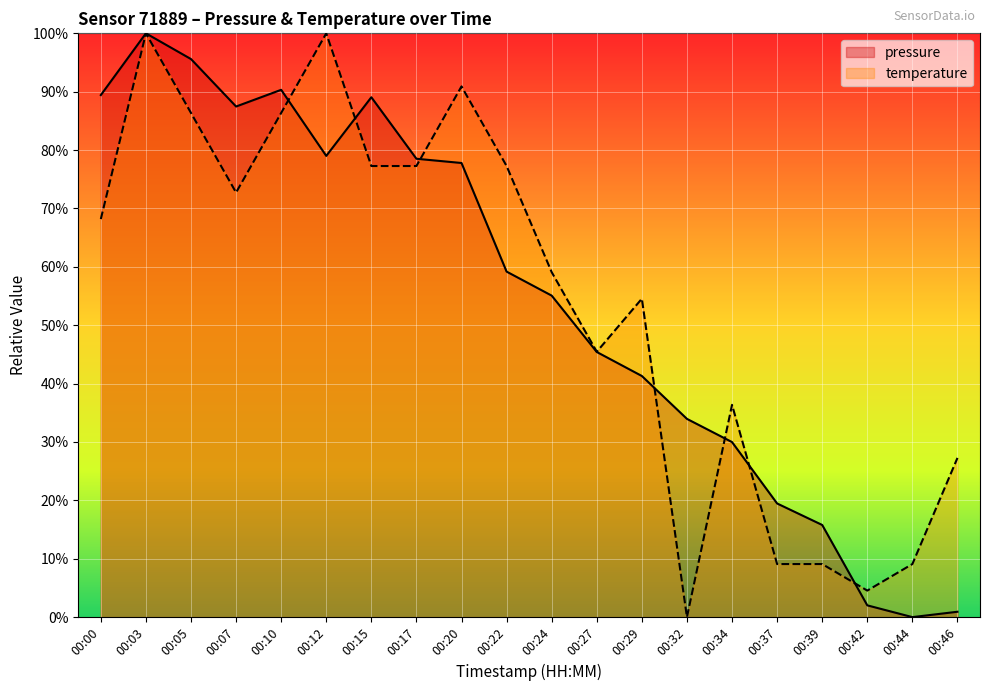

What is the average value of the temperature series?

54.5